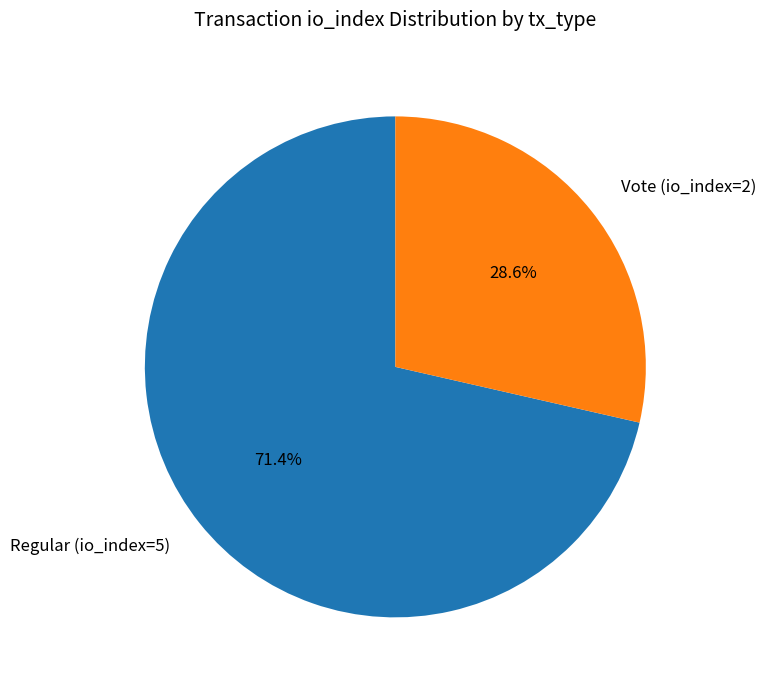

What is the smallest slice in the pie chart?

Vote (io_index=2)